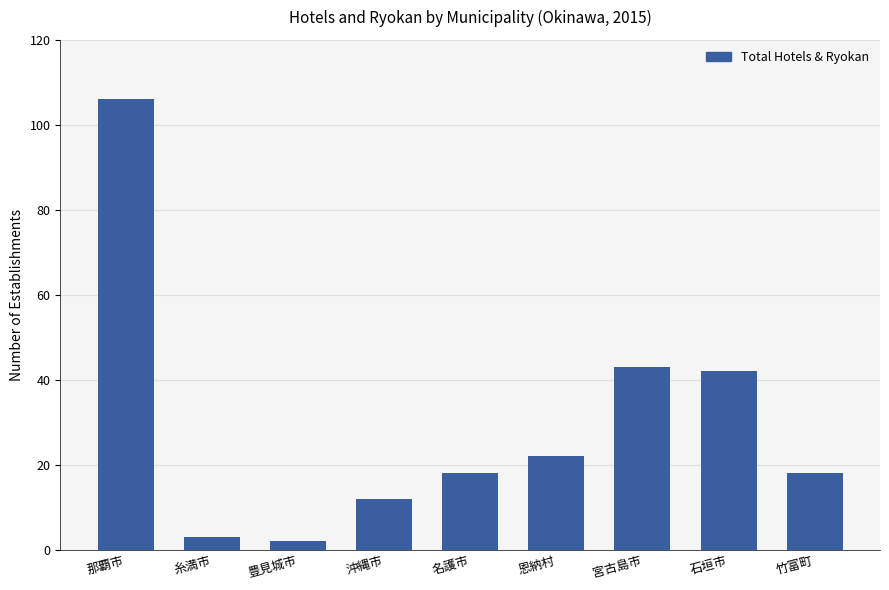

Reading left to right, transcribe all the data shown in this chart.

那覇市=106	糸満市=3	豊見城市=2	沖縄市=12	名護市=18	恩納村=22	宮古島市=43	石垣市=42	竹富町=18